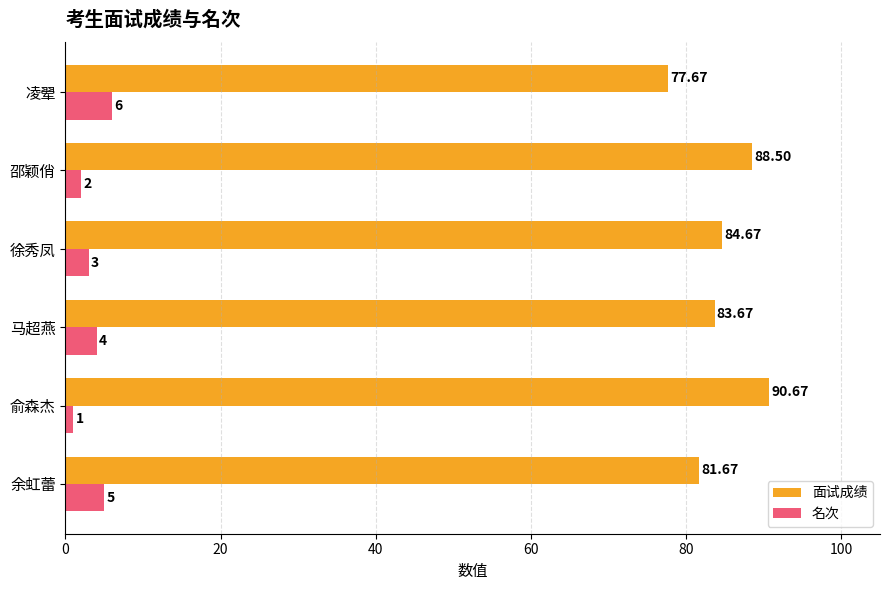

At how many categories does at least one series exceed 35?

6